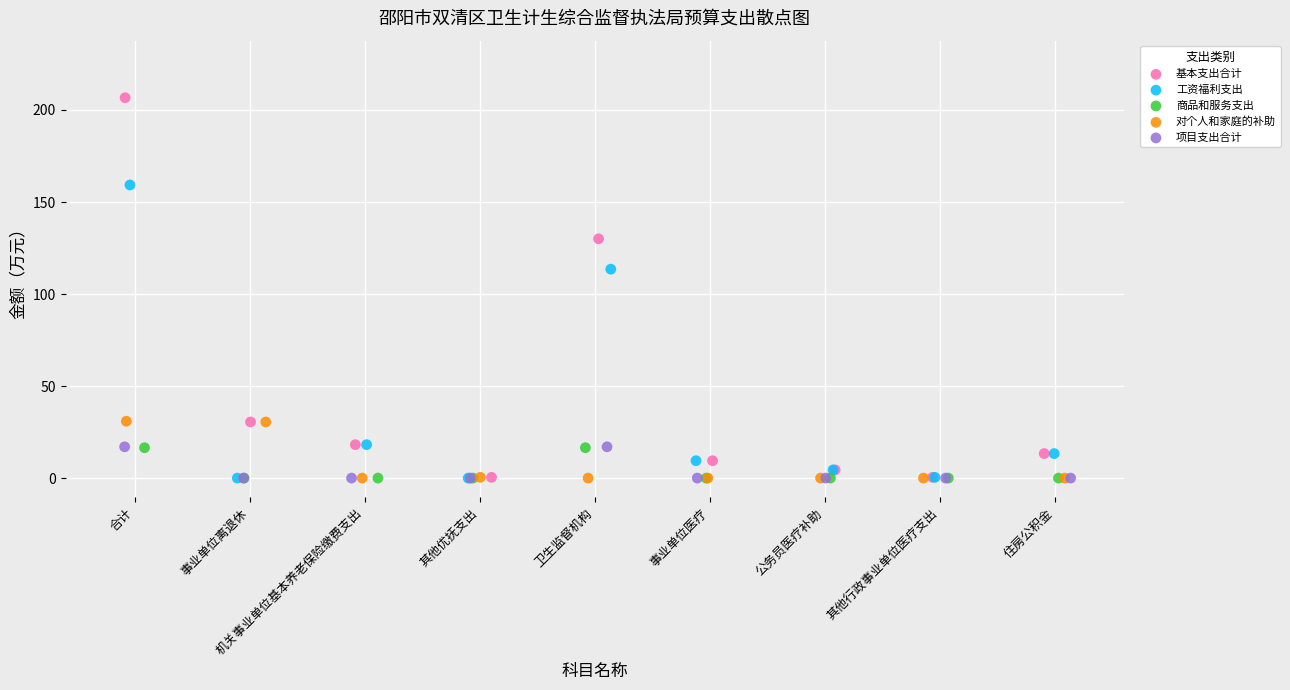

Which series has the widest spread of Y values?

基本支出合计